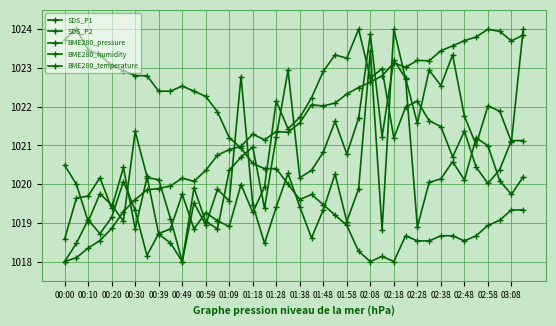

Reading left to right, list all the values displayed in this chart.

SDS_P1: 1020.5	1020.0	1019.0	1019.8	1019.5	1019.0	1021.4	1020.2	1018.7	1018.5	1018.0	1019.5	1018.9	1019.9	1019.6	1022.8	1019.5	1018.5	1019.4	1020.3	1019.4	1018.6	1019.3	1020.3	1019.0	1019.9	1023.4	1018.8	1024.0	1022.7	1018.9	1020.0	1020.1	1020.6	1020.1	1021.2	1021.0	1020.1	1019.7	1020.2
SDS_P2: 1018.6	1019.6	1019.7	1020.2	1019.4	1020.4	1018.8	1020.2	1020.1	1019.1	1018.0	1019.9	1019.0	1018.8	1020.4	1020.7	1021.0	1019.4	1021.2	1022.9	1020.2	1020.4	1020.8	1021.6	1020.8	1021.7	1023.9	1021.2	1023.2	1022.7	1021.6	1022.9	1022.5	1023.3	1021.8	1021.0	1022.0	1021.9	1021.1	1024.0
BME280_pressure: 1018.0	1018.5	1019.1	1018.7	1019.1	1020.1	1019.3	1018.2	1018.7	1018.8	1019.7	1018.8	1019.3	1019.1	1018.9	1020.0	1019.3	1019.9	1022.1	1021.4	1021.7	1022.2	1022.9	1023.3	1023.2	1024.0	1022.7	1023.0	1021.2	1022.0	1022.1	1021.6	1021.5	1020.7	1021.4	1020.4	1020.0	1020.4	1021.1	1021.1
BME280_humidity: 1018.0	1018.1	1018.3	1018.5	1018.9	1019.3	1019.6	1019.9	1019.9	1020.0	1020.2	1020.1	1020.4	1020.7	1020.9	1021.0	1021.3	1021.1	1021.4	1021.3	1021.6	1022.0	1022.0	1022.1	1022.3	1022.5	1022.6	1022.8	1023.1	1023.0	1023.2	1023.2	1023.4	1023.6	1023.7	1023.8	1024.0	1023.9	1023.7	1023.9
BME280_temperature: 1023.7	1024.0	1023.5	1023.3	1023.1	1022.9	1022.8	1022.8	1022.4	1022.4	1022.5	1022.4	1022.3	1021.9	1021.2	1020.9	1020.5	1020.4	1020.4	1020.0	1019.6	1019.7	1019.5	1019.2	1018.9	1018.3	1018.0	1018.1	1018.0	1018.7	1018.5	1018.5	1018.7	1018.7	1018.5	1018.7	1018.9	1019.1	1019.3	1019.3